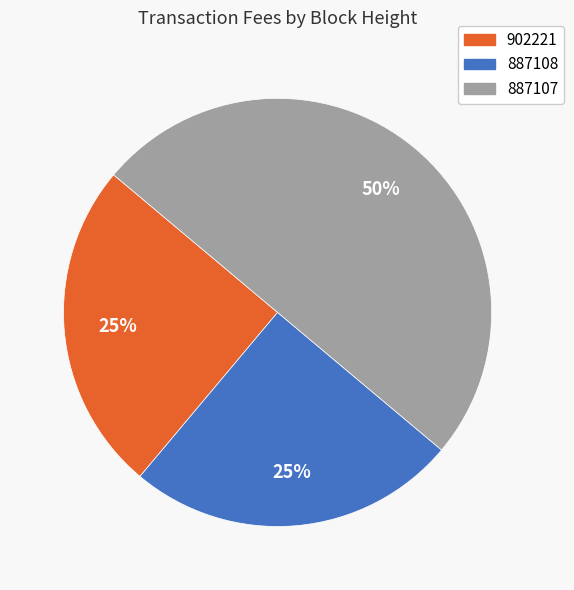

Count the number of slices in the pie.

3